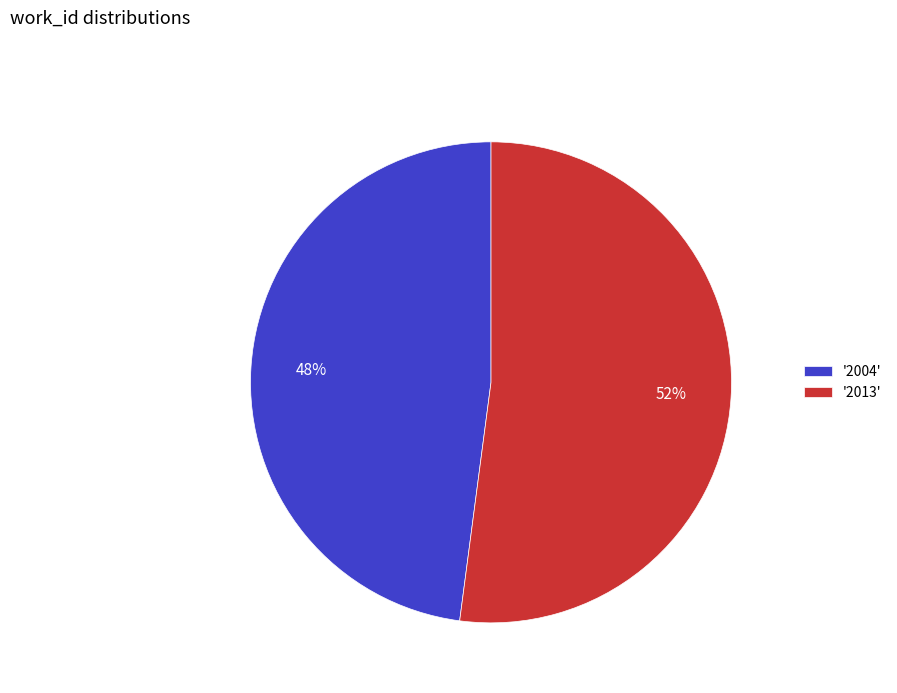

Which has a higher value, '2013' or '2004'?

'2013'